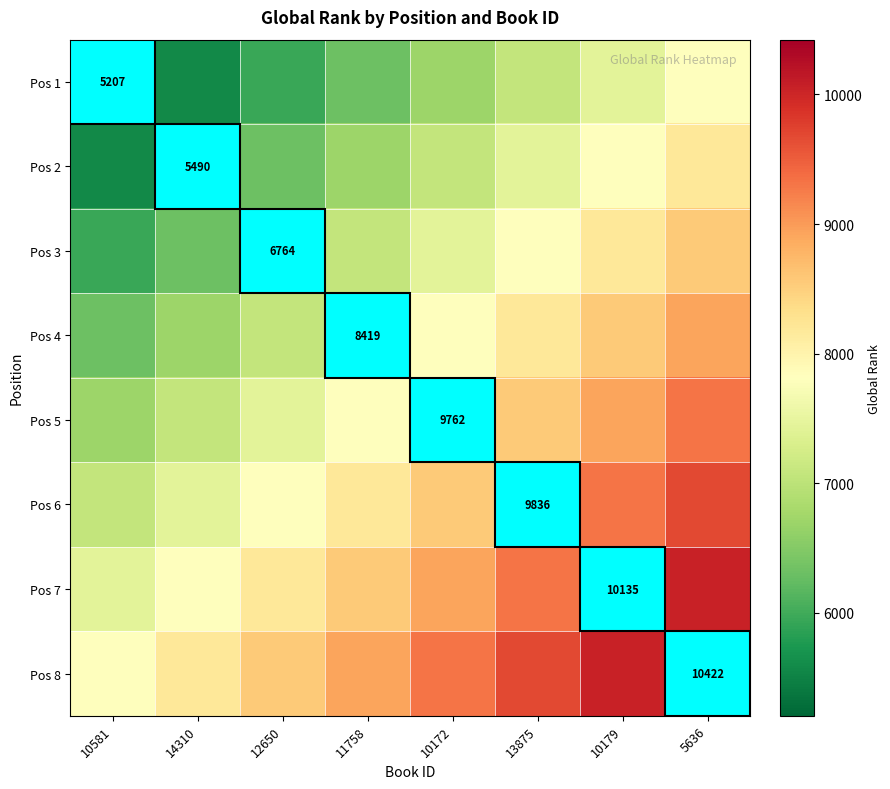

What is the smallest value displayed?

5207.0